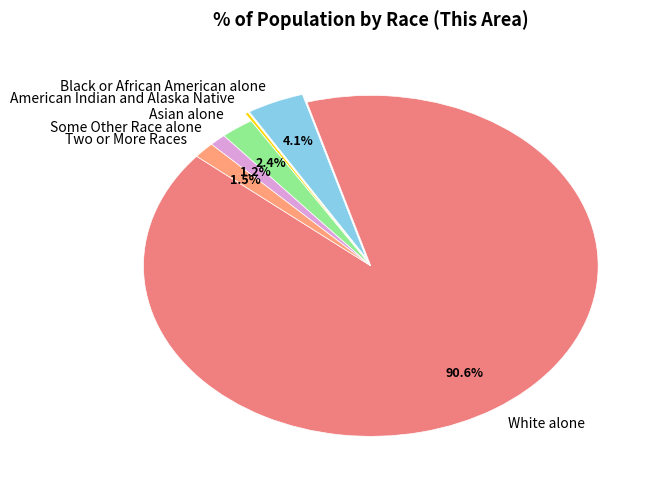

To the nearest percent, what is the difference between the Asian alone and Two or More Races slice percentages?

1%